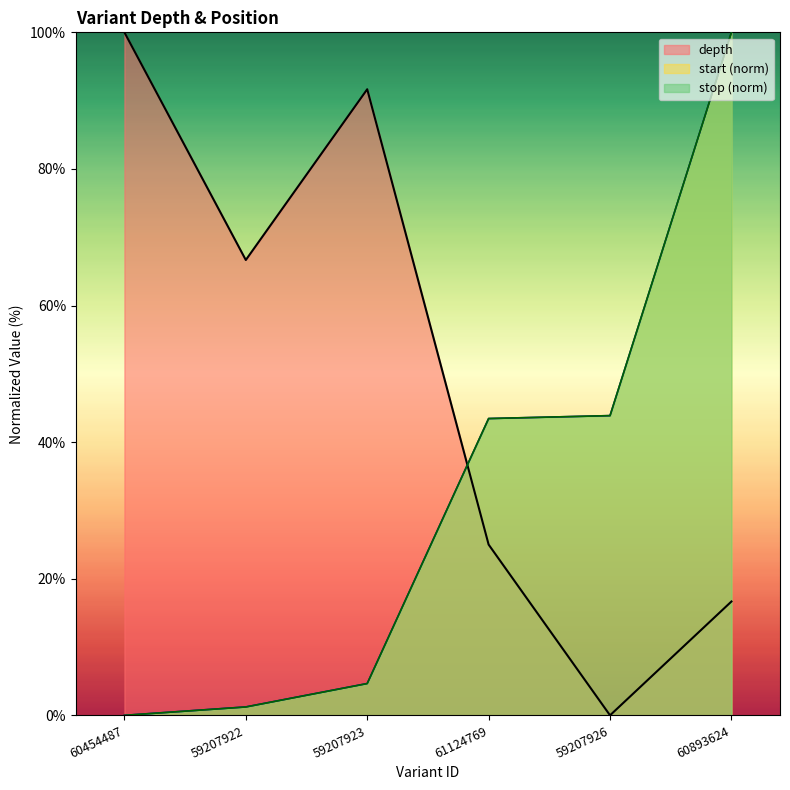

The value of stop at 59207923 is 4.7. True or false?

True